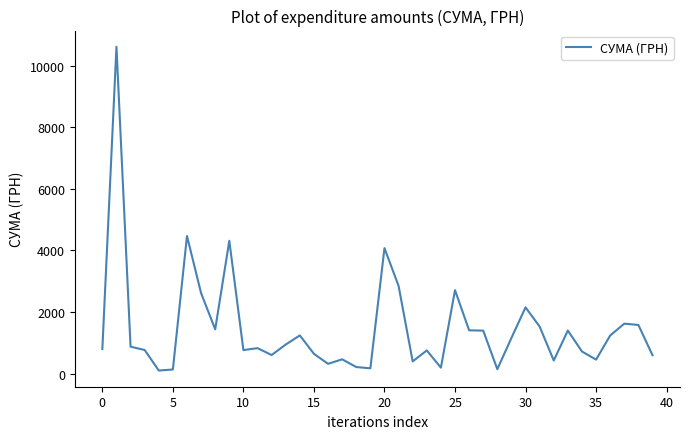

What is the greatest value displayed?

10614.0